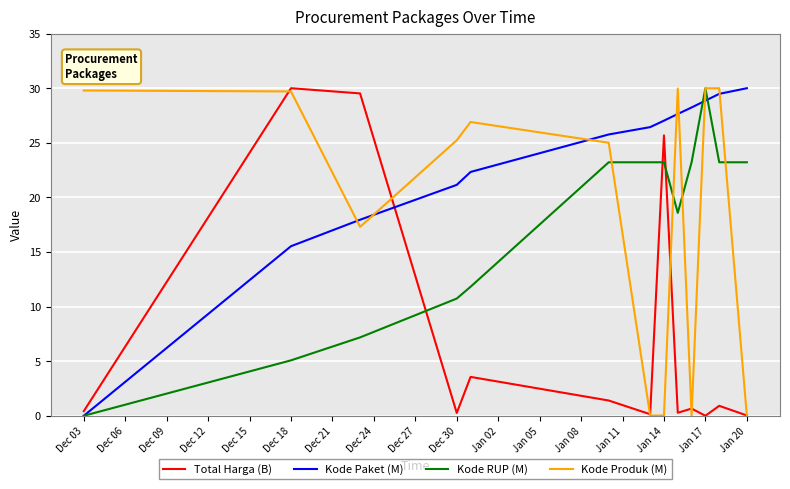

What is the highest value of the Kode Produk (M) series?

30.0